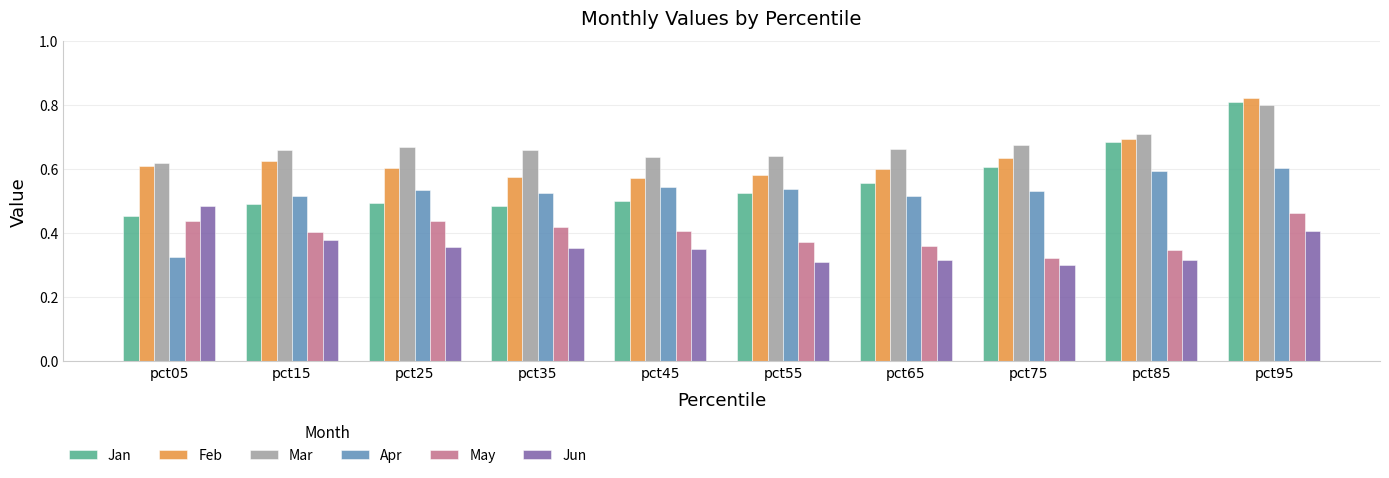

Which series has the largest total across all categories?

Mar